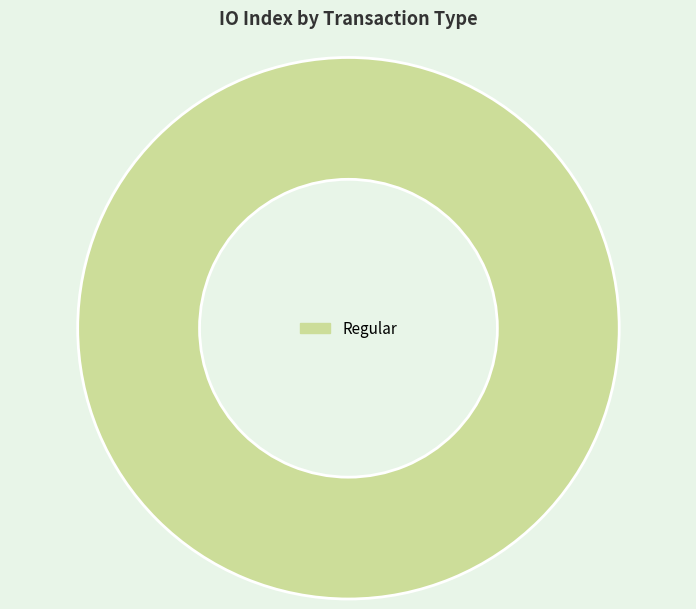

Is it true that Regular is 91% of the pie?

False